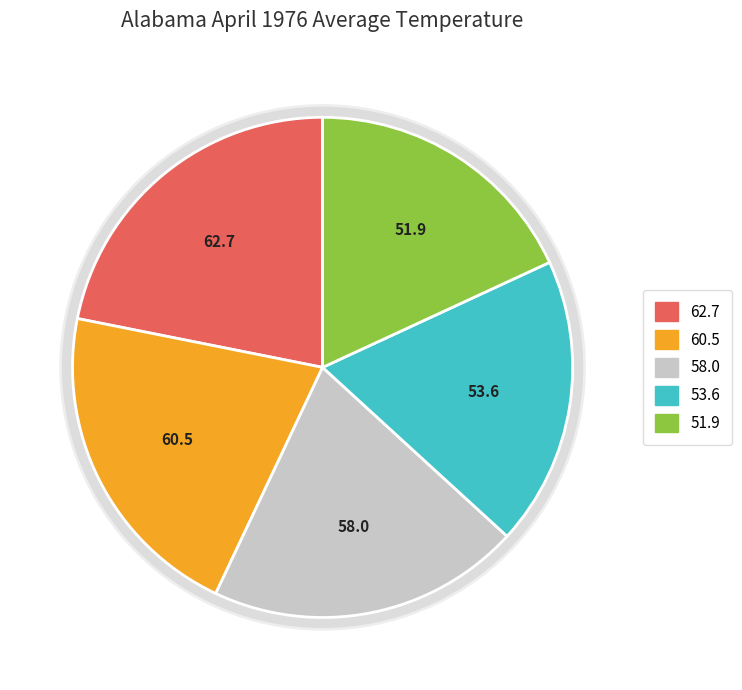

To the nearest percent, what is the average slice percentage?

20%